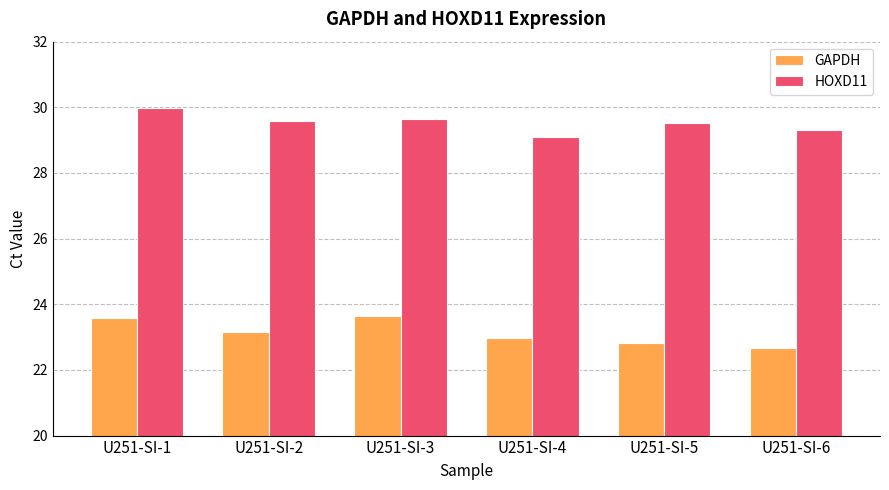

Reading left to right, extract all data points from this chart.

GAPDH: U251-SI-1=23.6	U251-SI-2=23.2	U251-SI-3=23.6	U251-SI-4=23.0	U251-SI-5=22.8	U251-SI-6=22.7
HOXD11: U251-SI-1=30.0	U251-SI-2=29.6	U251-SI-3=29.6	U251-SI-4=29.1	U251-SI-5=29.5	U251-SI-6=29.3